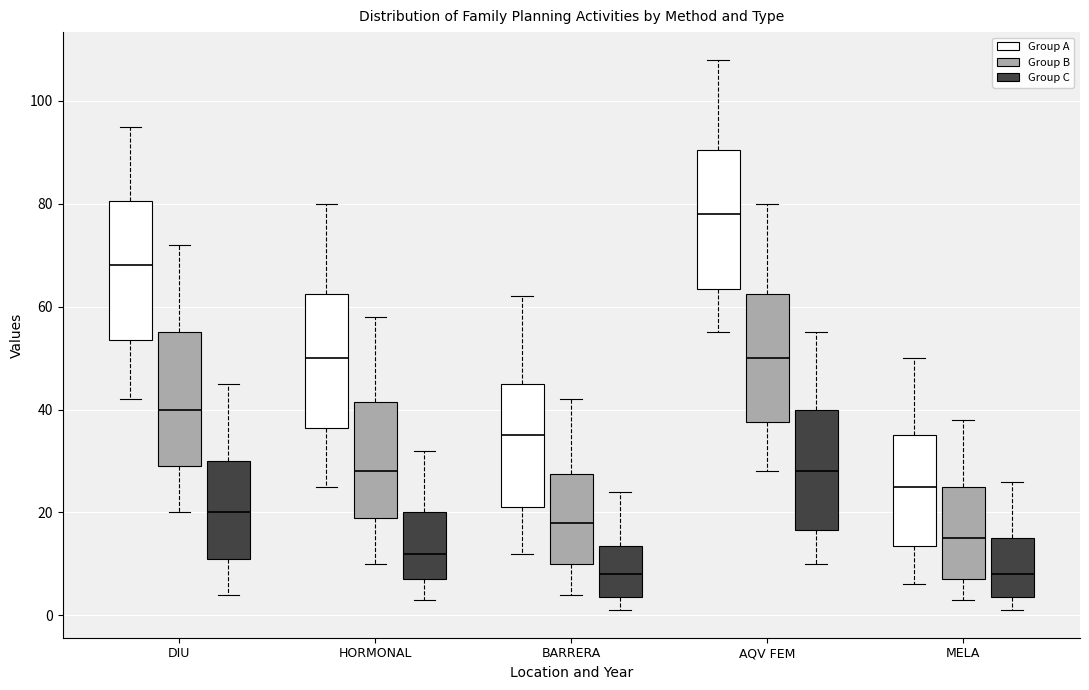

Reading left to right, read every box against the y-axis: the position of its median line, the range the box covers, and the ends of its whiskers. The values are not printed on the chart, so give them approximately, as read against the axis.

DIU (Group A): median 68, box 54 to 80, whiskers 42 to 96
DIU (Group B): median 40, box 30 to 56, whiskers 20 to 72
DIU (Group C): median 20, box 12 to 30, whiskers 4 to 46
HORMONAL (Group A): median 50, box 36 to 62, whiskers 26 to 80
HORMONAL (Group B): median 28, box 20 to 42, whiskers 10 to 58
HORMONAL (Group C): median 12, box 8 to 20, whiskers 4 to 32
BARRERA (Group A): median 36, box 22 to 46, whiskers 12 to 62
BARRERA (Group B): median 18, box 10 to 28, whiskers 4 to 42
BARRERA (Group C): median 8, box 4 to 14, whiskers 2 to 24
AQV FEM (Group A): median 78, box 64 to 90, whiskers 56 to 108
AQV FEM (Group B): median 50, box 38 to 62, whiskers 28 to 80
AQV FEM (Group C): median 28, box 16 to 40, whiskers 10 to 56
MELA (Group A): median 26, box 14 to 36, whiskers 6 to 50
MELA (Group B): median 16, box 8 to 26, whiskers 4 to 38
MELA (Group C): median 8, box 4 to 16, whiskers 2 to 26